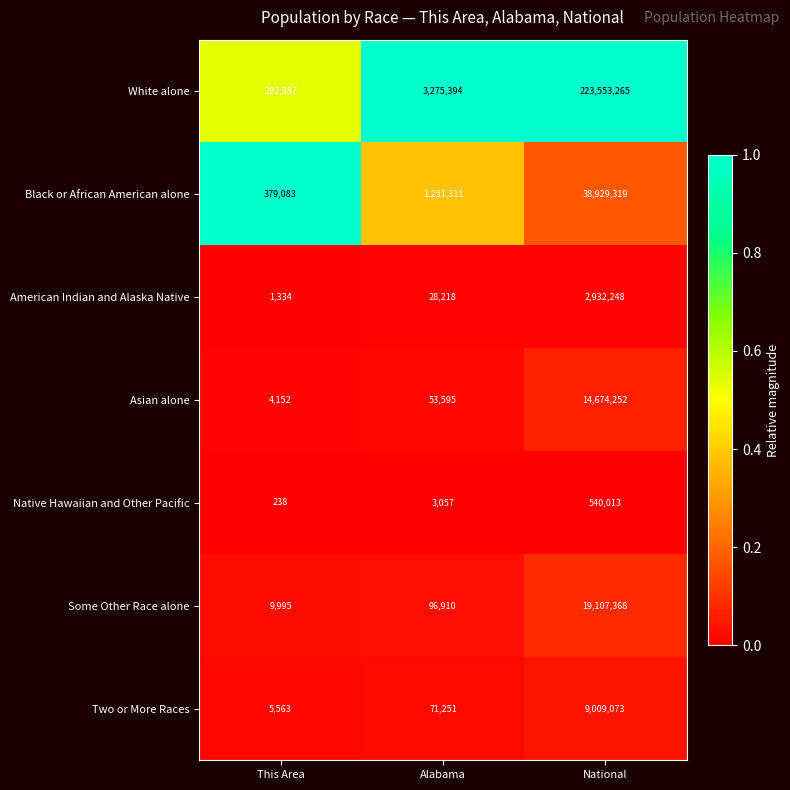

What is the spread (max minus min) of values at National?

223013252